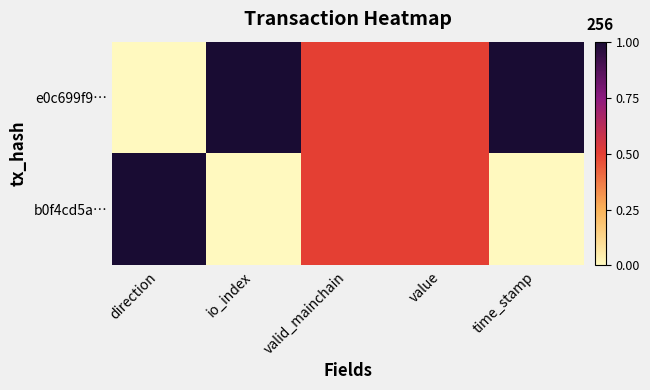

Reading left to right, transcribe all the data shown in this chart.

e0c699f9…: direction=0.0	io_index=1.0	valid_mainchain=0.5	value=0.5	time_stamp=1.0
b0f4cd5a…: direction=1.0	io_index=0.0	valid_mainchain=0.5	value=0.5	time_stamp=0.0